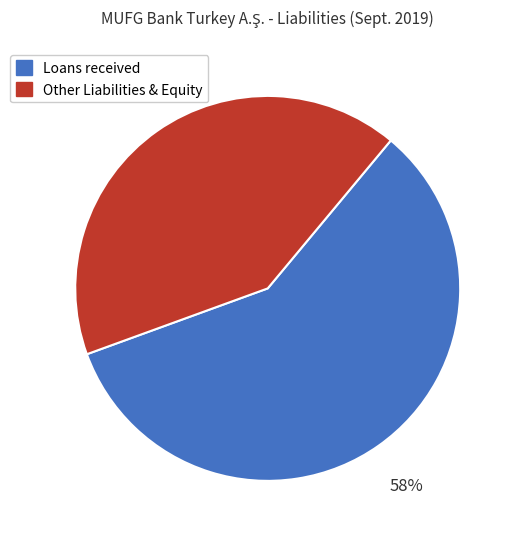

To the nearest percent, what is the average slice percentage?

50%